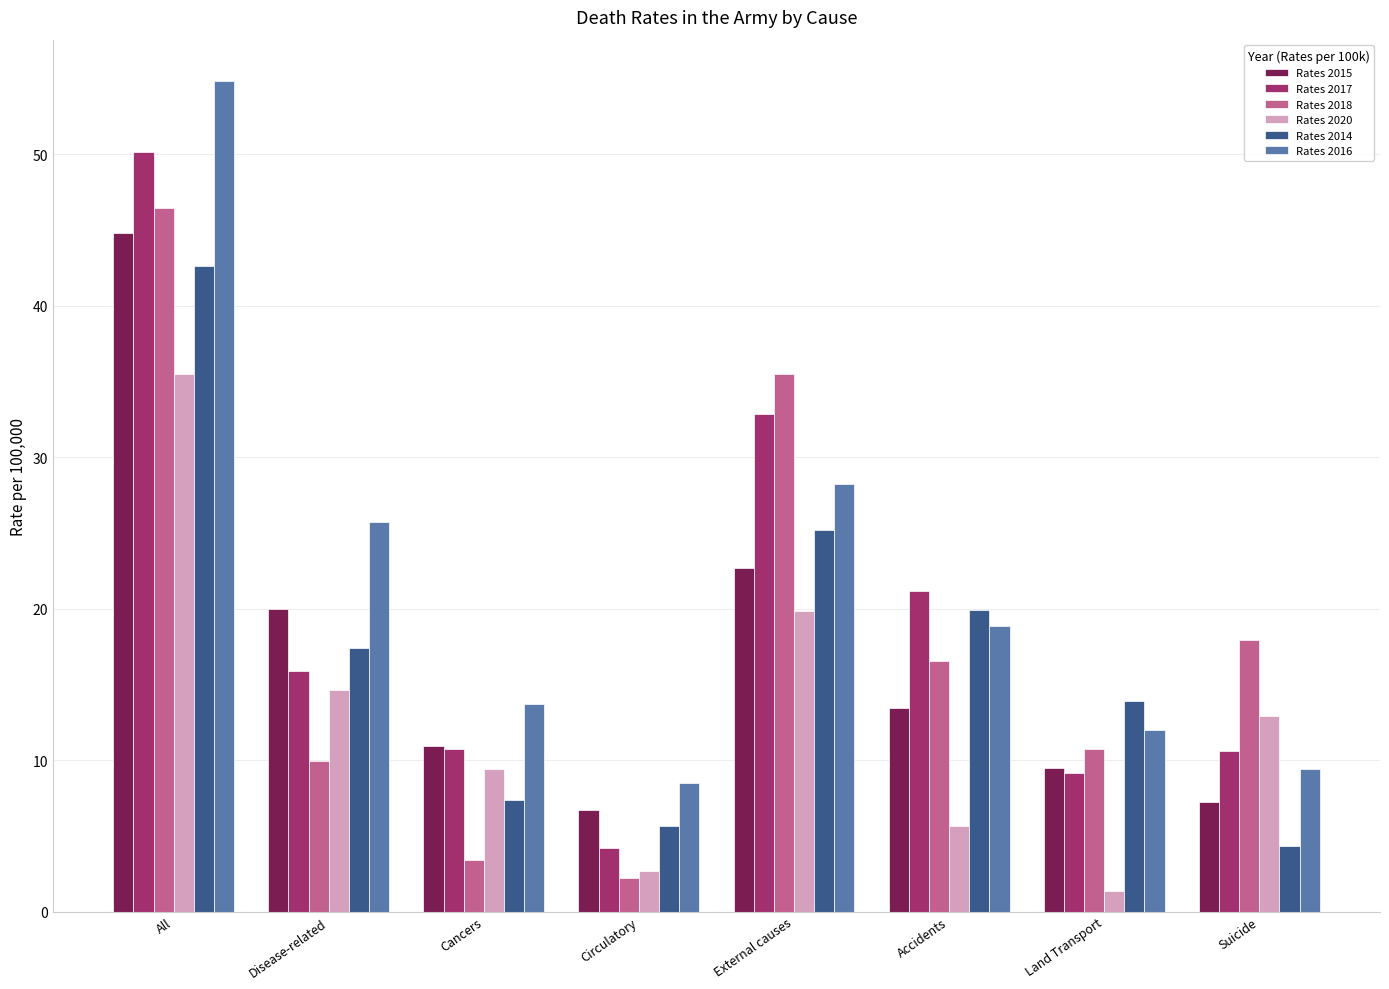

Are the bars grouped side by side (vs. stacked)?

Yes